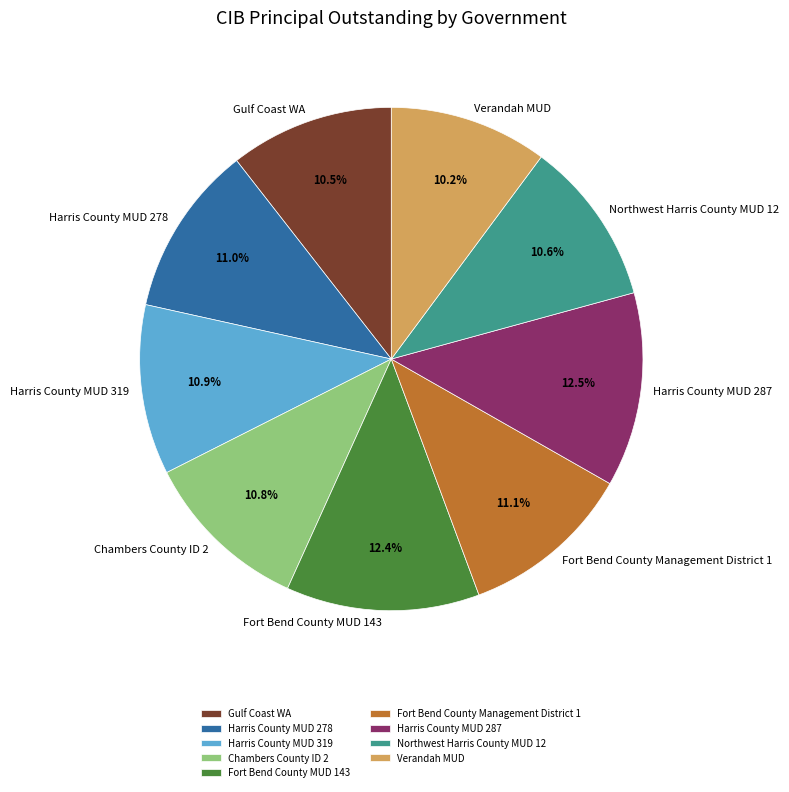

Count the number of slices in the pie.

9